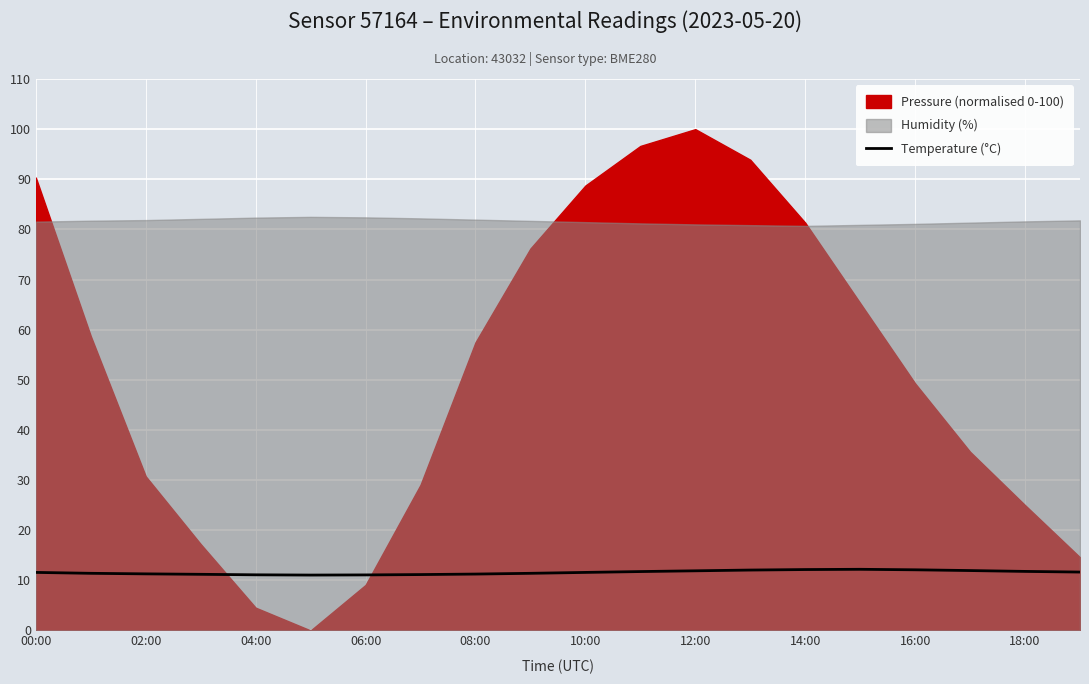

The Temperature (°C) series shows 11.1 at 04:00. True or false?

True